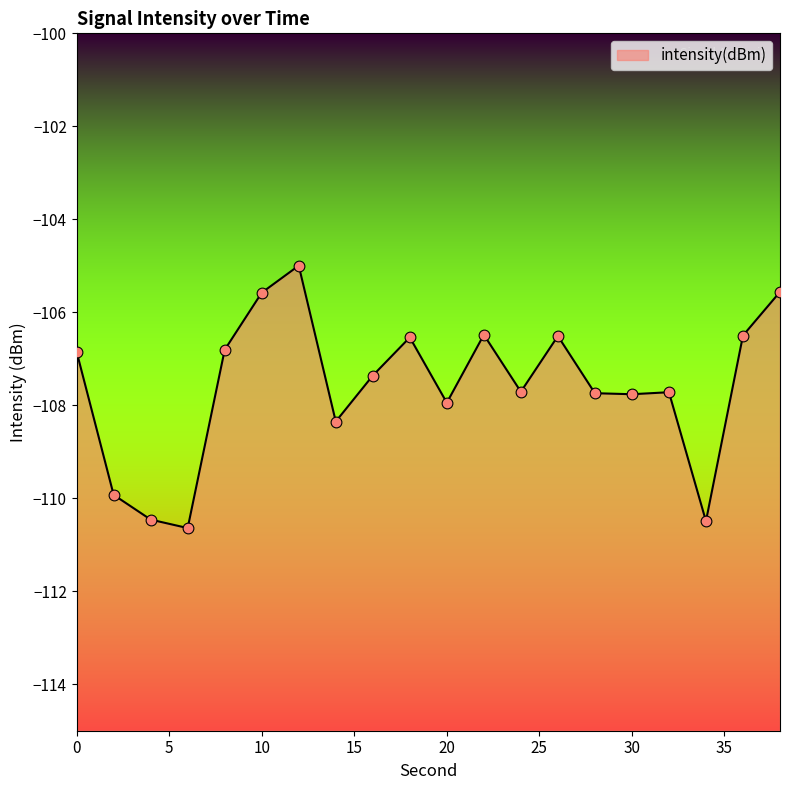

Between 24 and 28, which is larger?

24